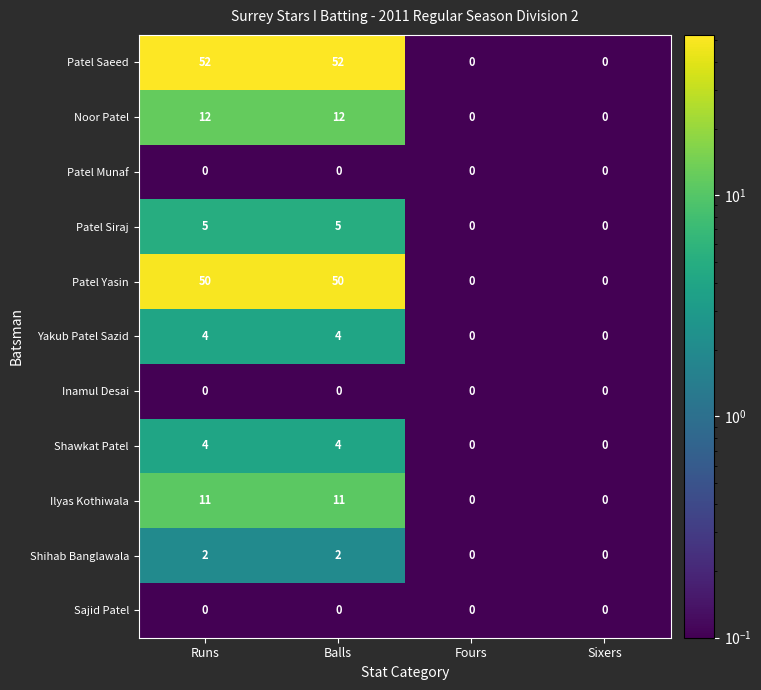

How many series are shown in this chart?

11